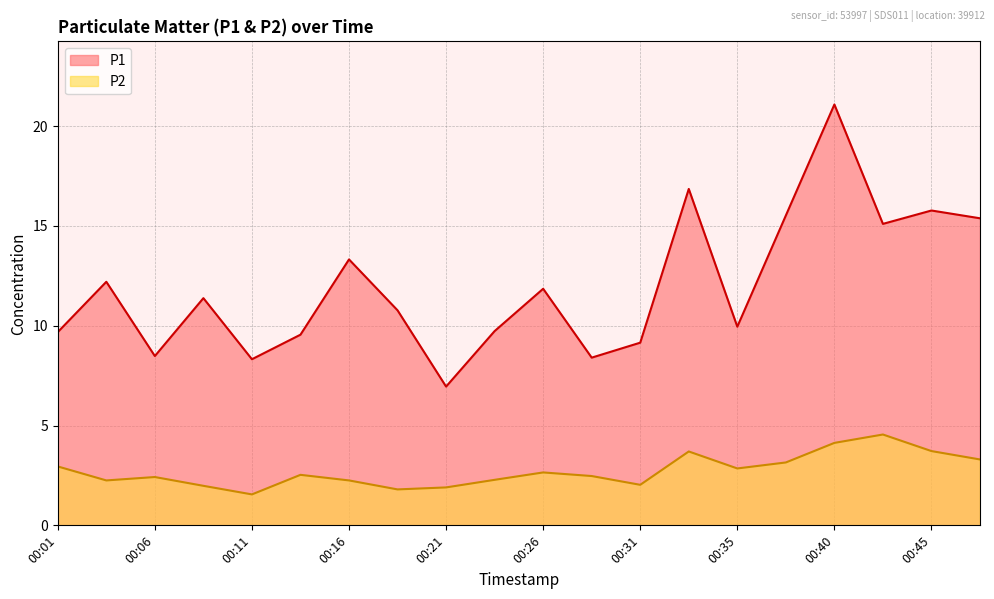

True or false: P2 has a value of 1.9 at 00:21.

True